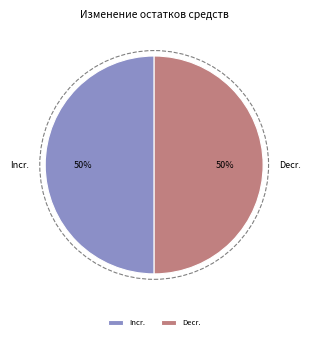

How many slices are in this pie chart?

2